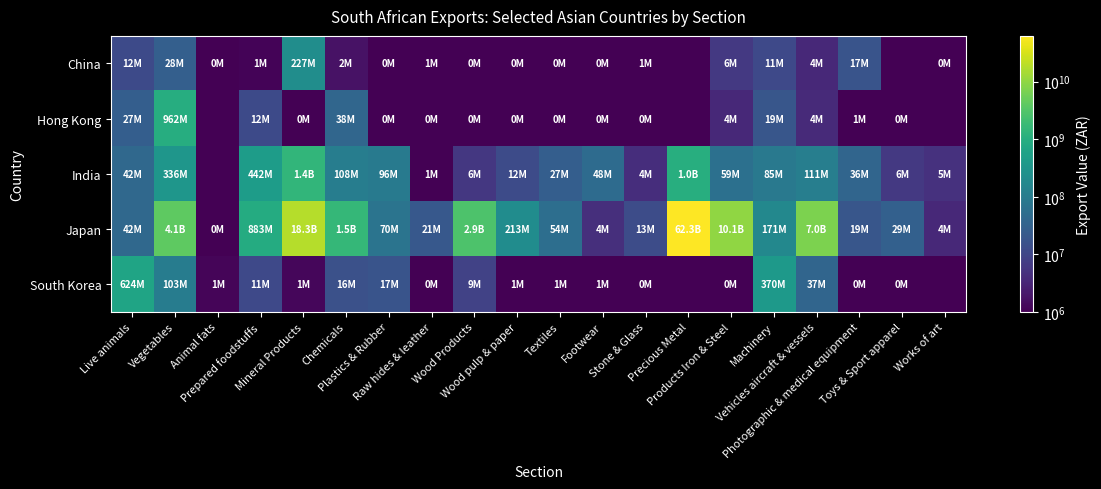

At which category does the chart reach its peak across all series?

Precious Metal